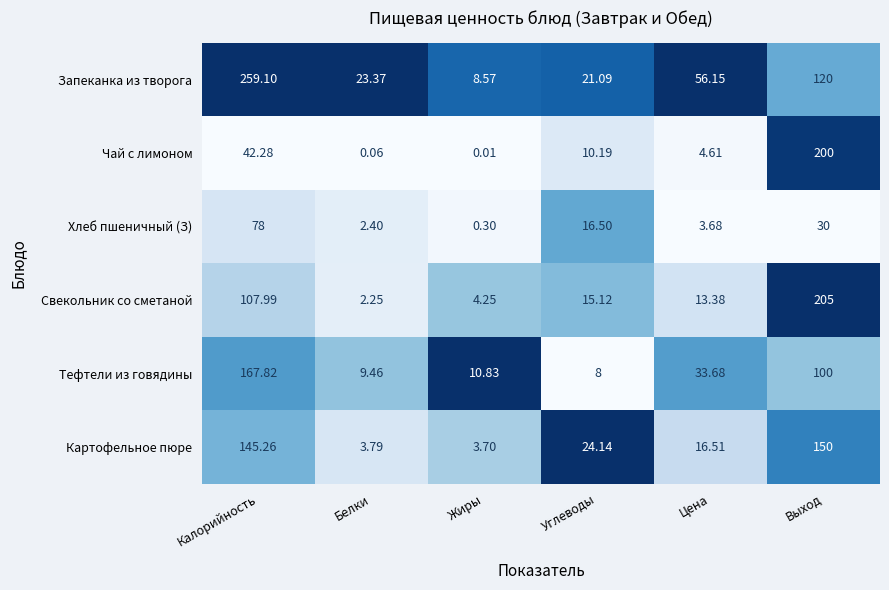

Which category has the lowest value across all series?

Жиры